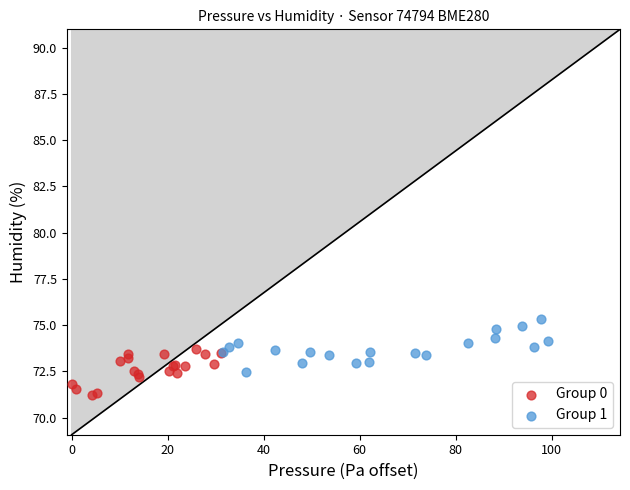

Which series contains the highest Y value?

Group 1